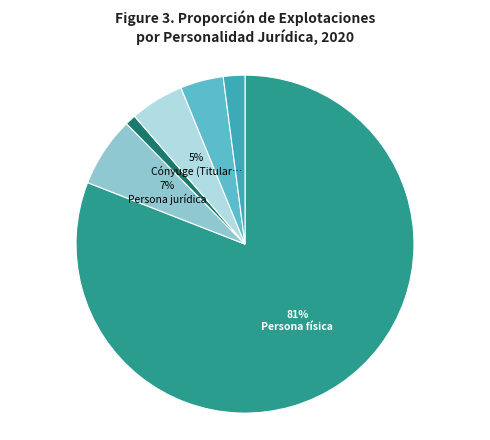

Is there any slice that represents more than half of the pie?

Yes